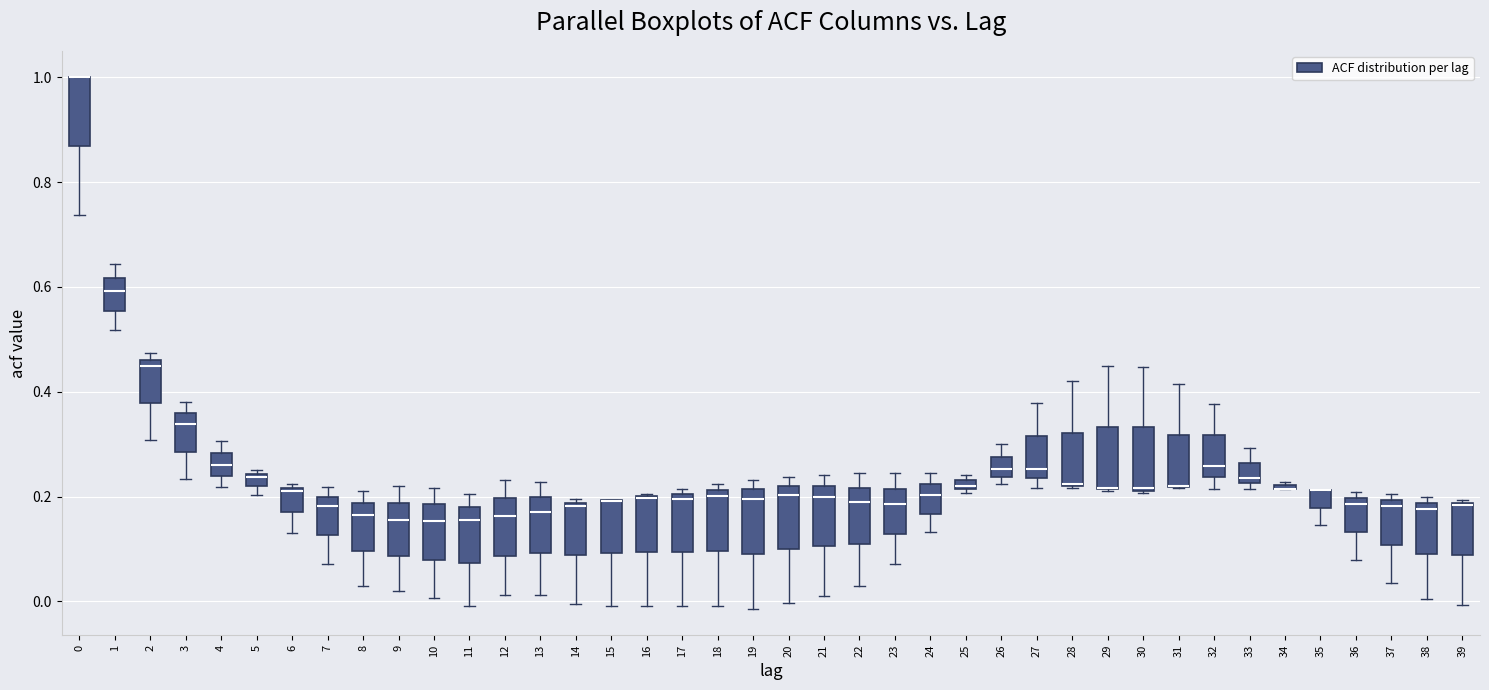

Where is the upper edge of the box at x = 27 on the y-axis? The values are not printed on the chart, so give them approximately, as read against the axis.

0.32